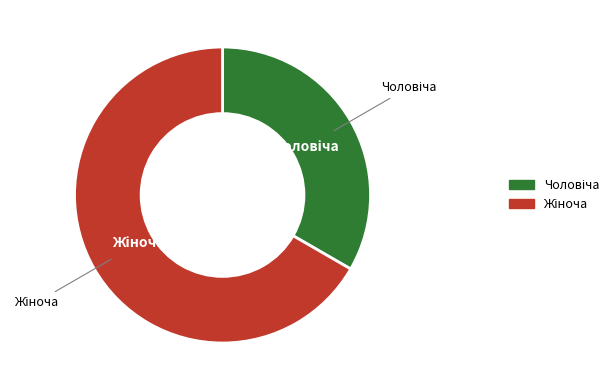

Does any single category account for the majority?

Yes